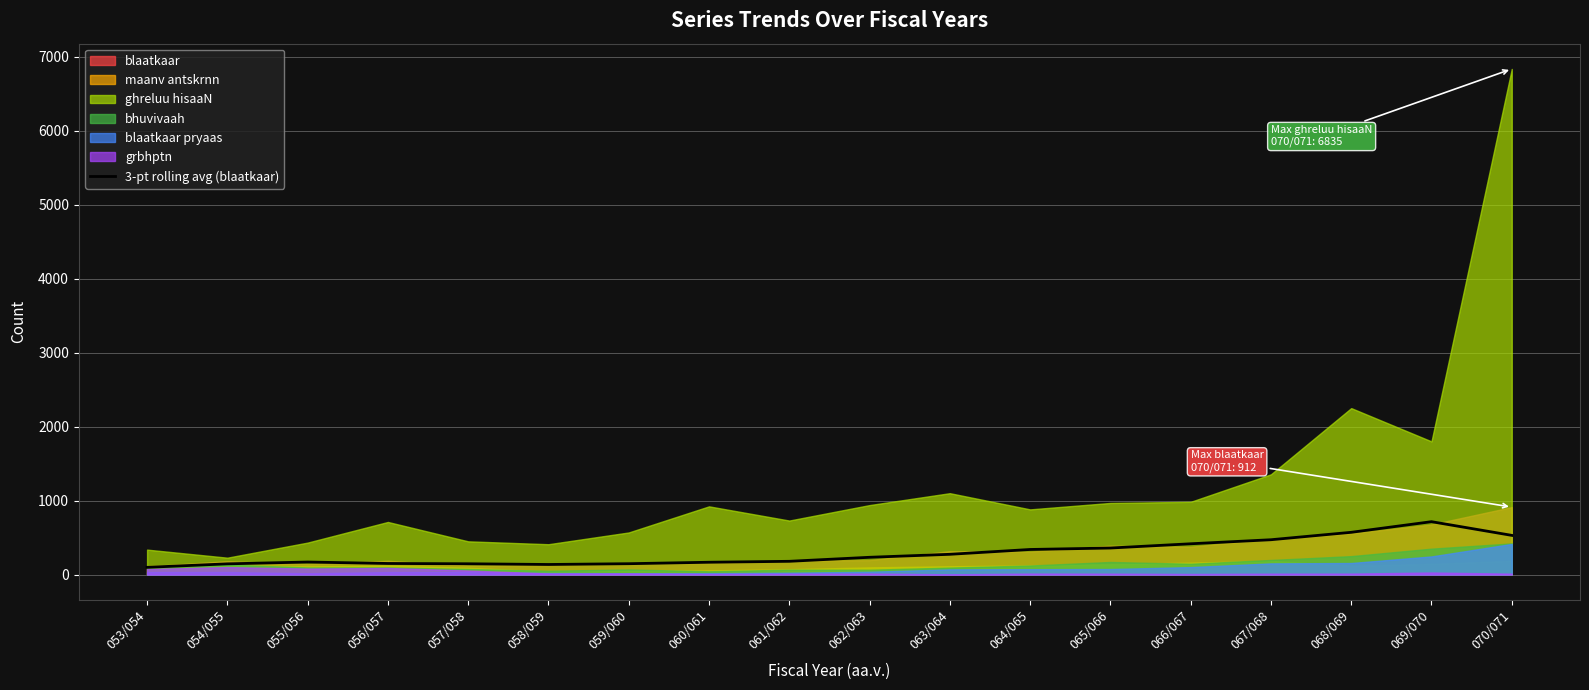

Which label corresponds to the smallest value in the chart?

053/054